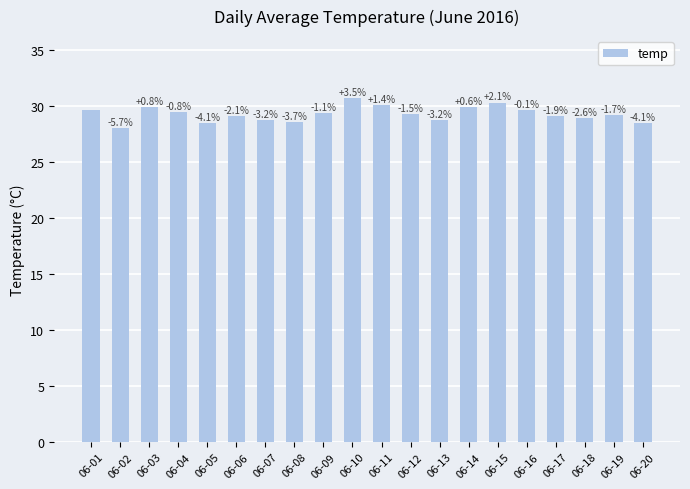

Reading left to right, extract all data points from this chart.

29.7	28.0	29.9	29.4	28.5	29.1	28.8	28.6	29.4	30.7	30.1	29.2	28.7	29.9	30.3	29.7	29.1	28.9	29.2	28.5